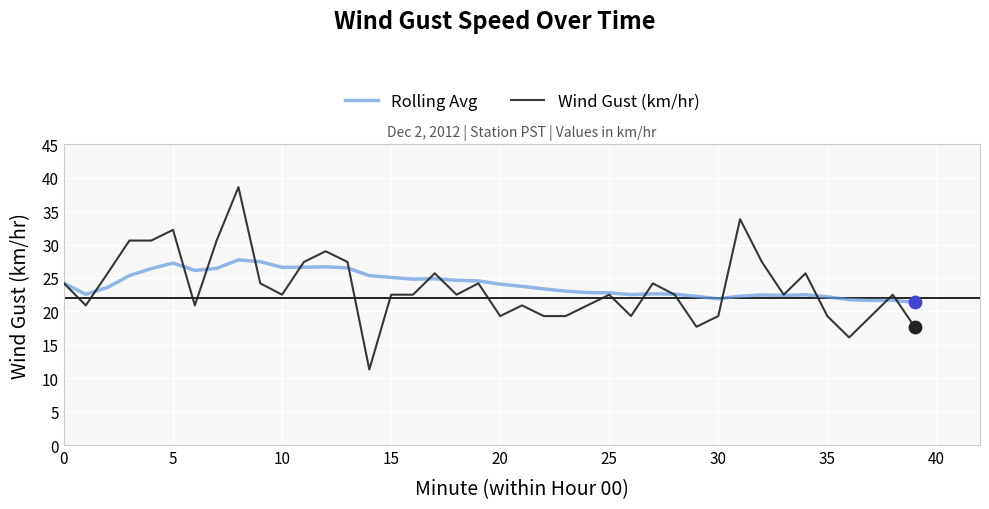

List the series in order of their peak value, highest first.

Wind Gust (km/hr), Rolling Avg